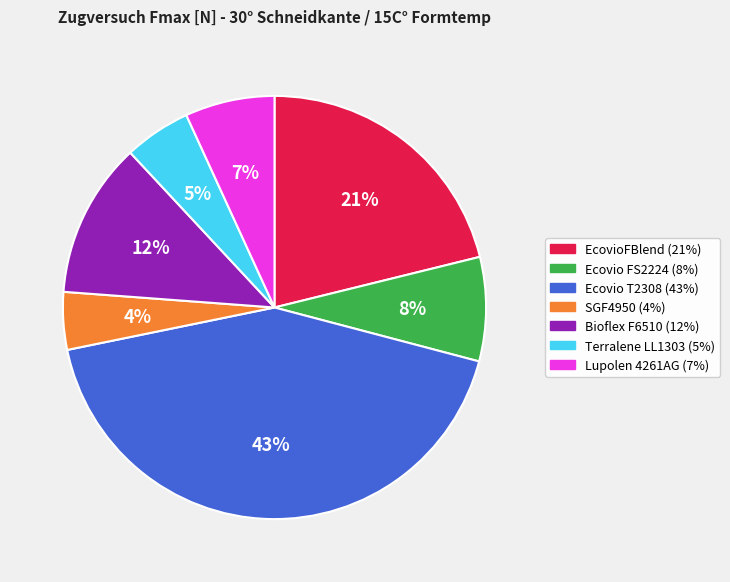

To the nearest percent, what is the average slice percentage?

14%